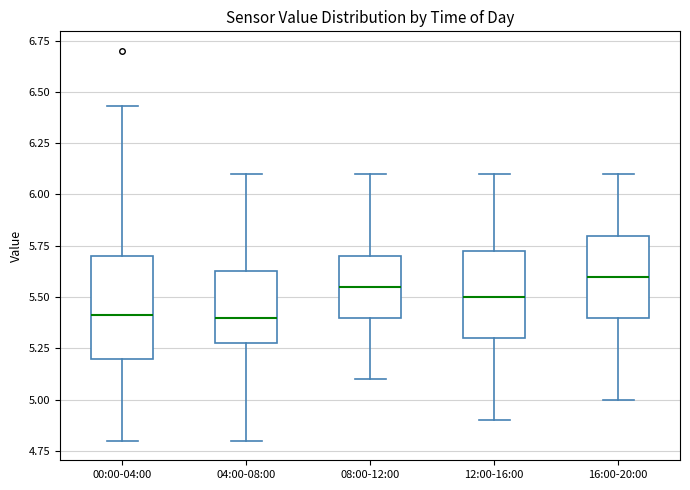

Reading left to right, transcribe this box plot: for each box, give where its median line is, the range the box spans, and where its two whiskers end, as read against the y-axis. The values are not printed on the chart, so give them approximately, as read against the axis.

00:00-04:00: median 5.40, box 5.20 to 5.70, whiskers 4.80 to 6.45
04:00-08:00: median 5.40, box 5.30 to 5.65, whiskers 4.80 to 6.10
08:00-12:00: median 5.55, box 5.40 to 5.70, whiskers 5.10 to 6.10
12:00-16:00: median 5.50, box 5.30 to 5.75, whiskers 4.90 to 6.10
16:00-20:00: median 5.60, box 5.40 to 5.80, whiskers 5.00 to 6.10